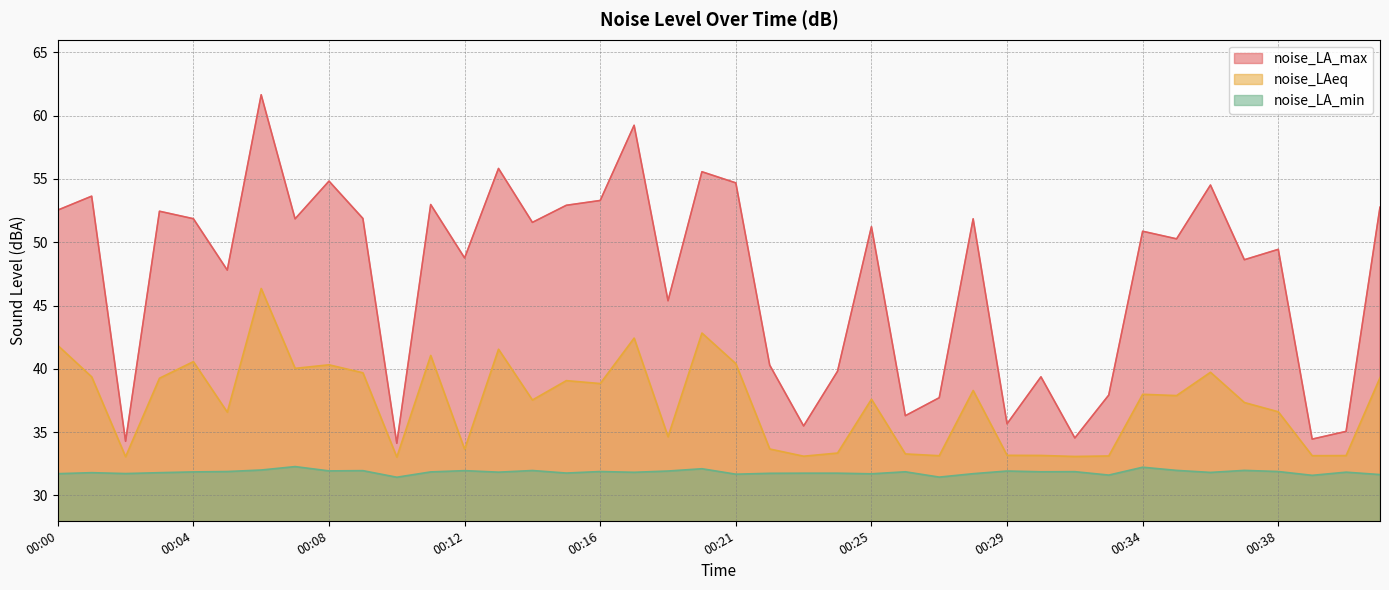

What is the value of the noise_LAeq point at the 36th from the left?

37.3